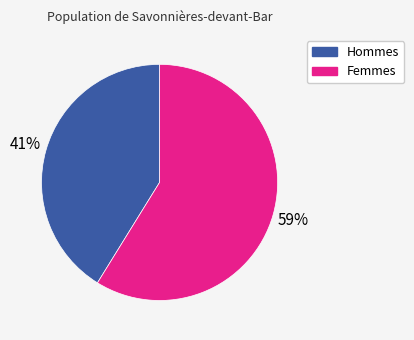

To the nearest percent, what is the difference between the Femmes and Hommes slice percentages?

18%